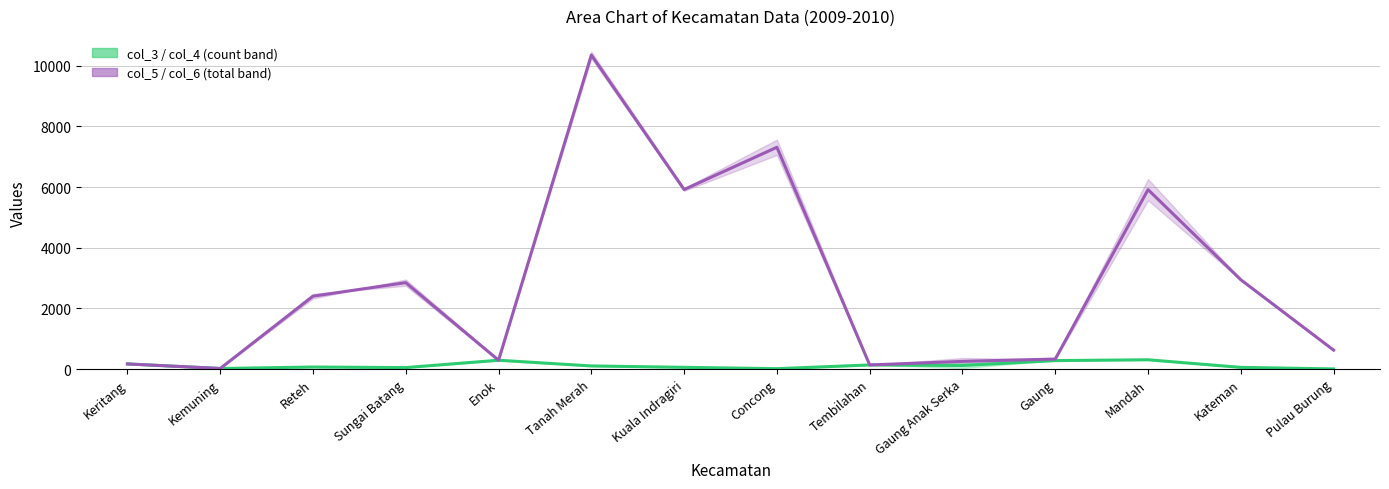

How many values in the 2009 (col_5) (mid) series exceed 2402?

6